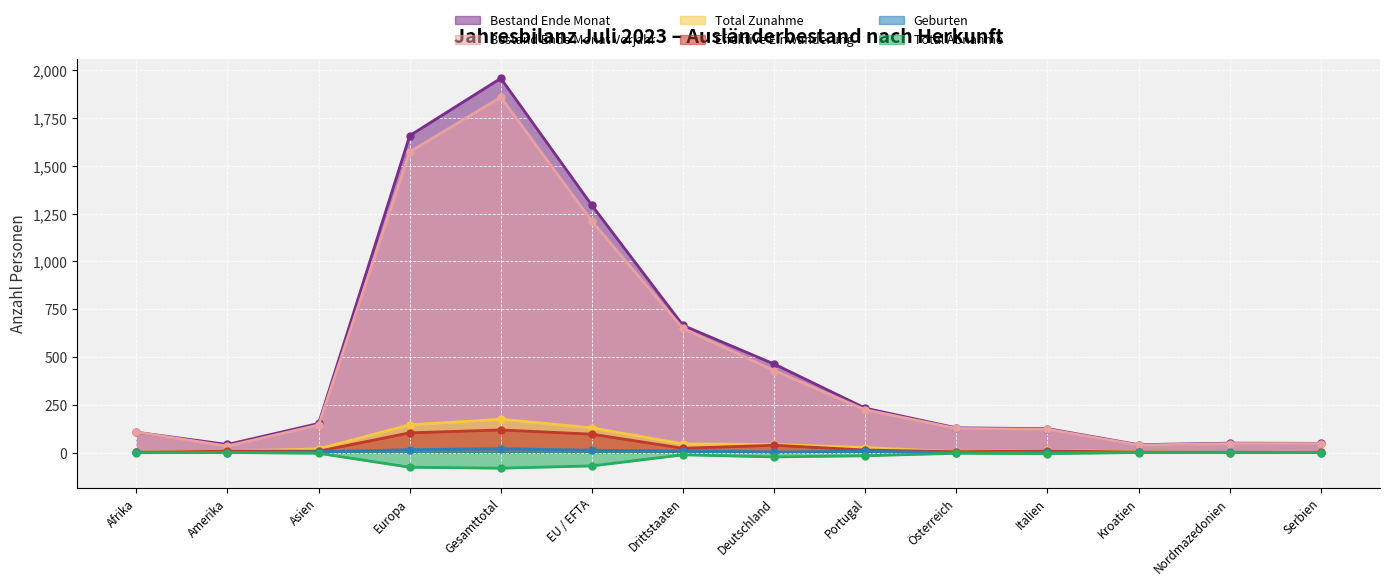

True or false: Total Zunahme and Geburten intersect in this chart.

False